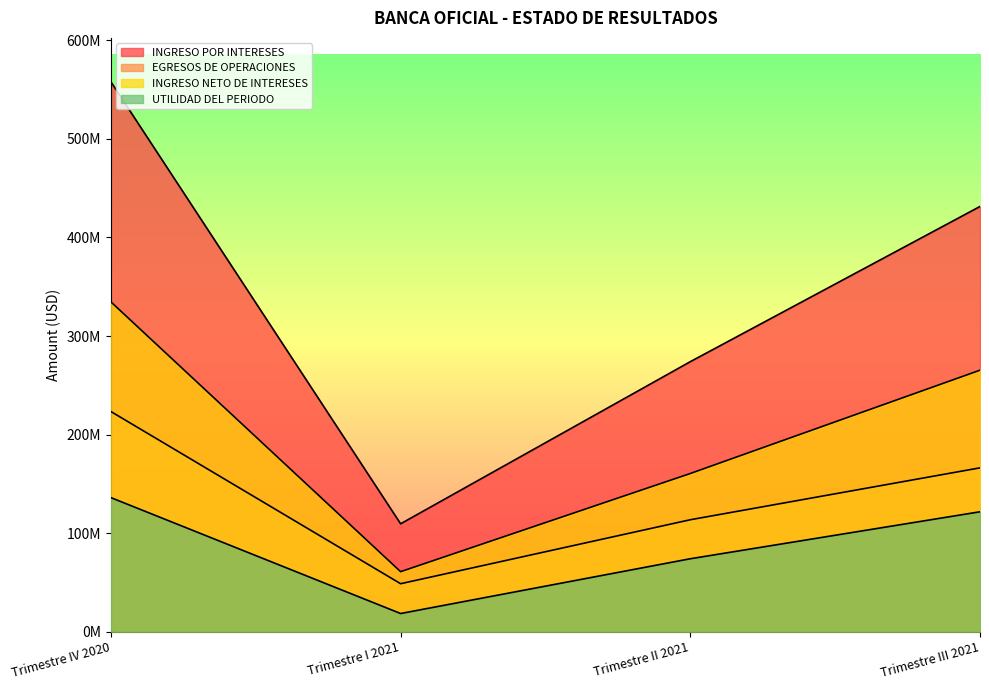

List the labels in order of INGRESO NETO DE INTERESES value, largest first.

Trimestre IV 2020, Trimestre III 2021, Trimestre II 2021, Trimestre I 2021